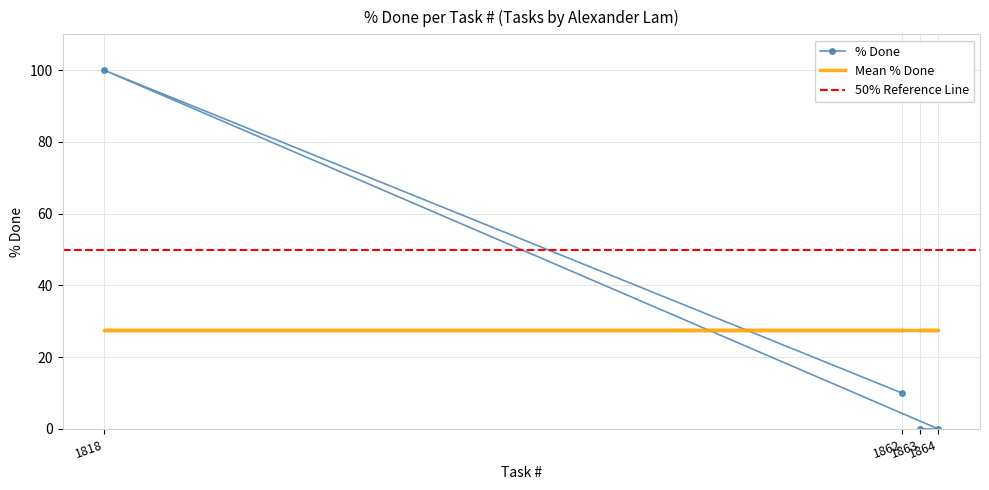

True or false: the data has more than 1 interior local peaks.

False